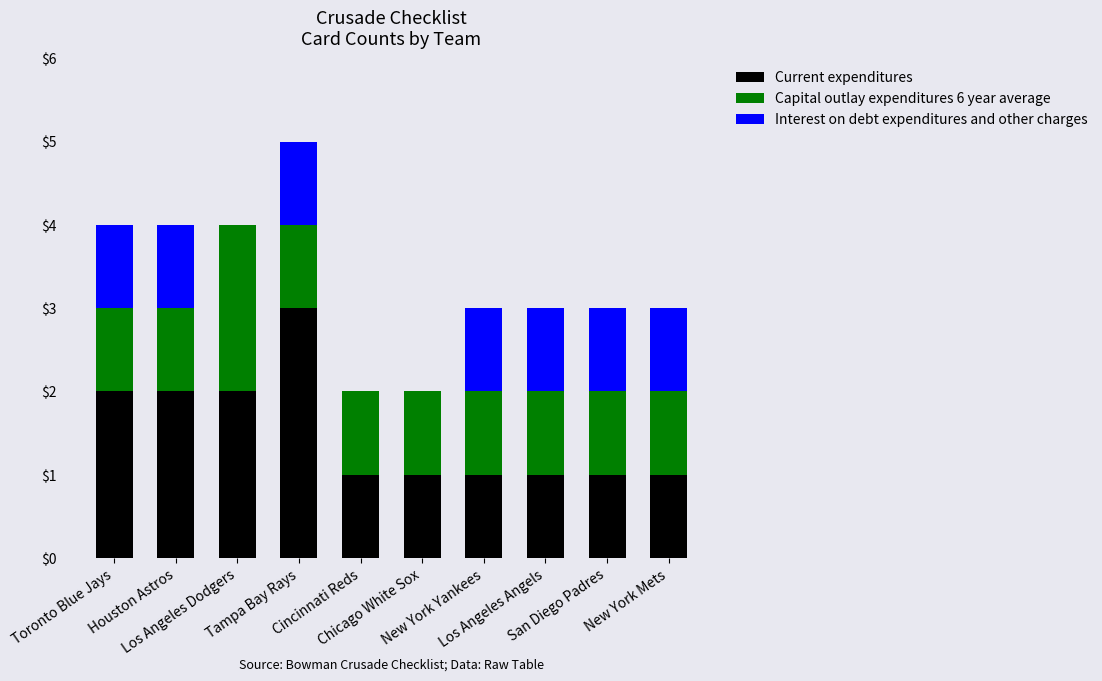

What is the highest value of the Current expenditures series?

3